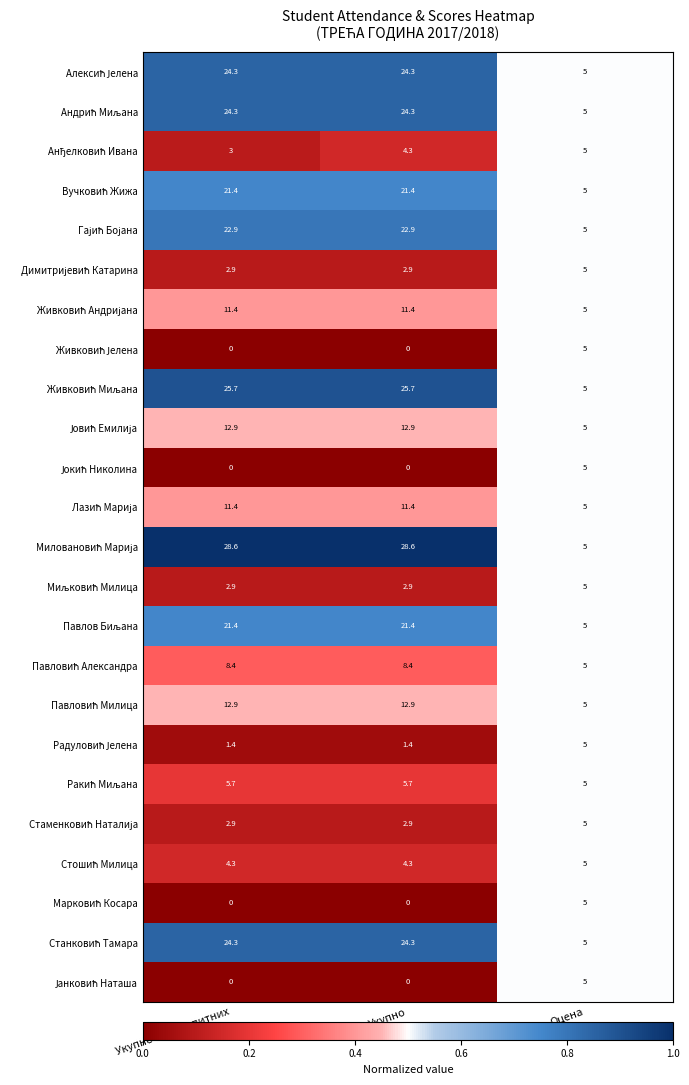

What is the maximum value shown in the chart?

28.6